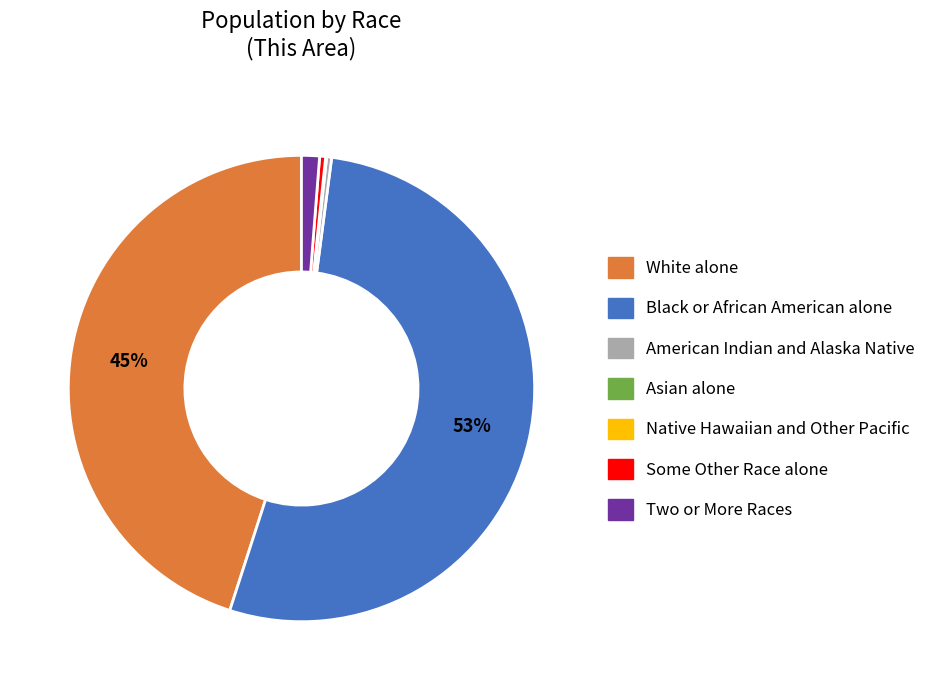

What percentage is the Two or More Races slice, to the nearest percent?

1%